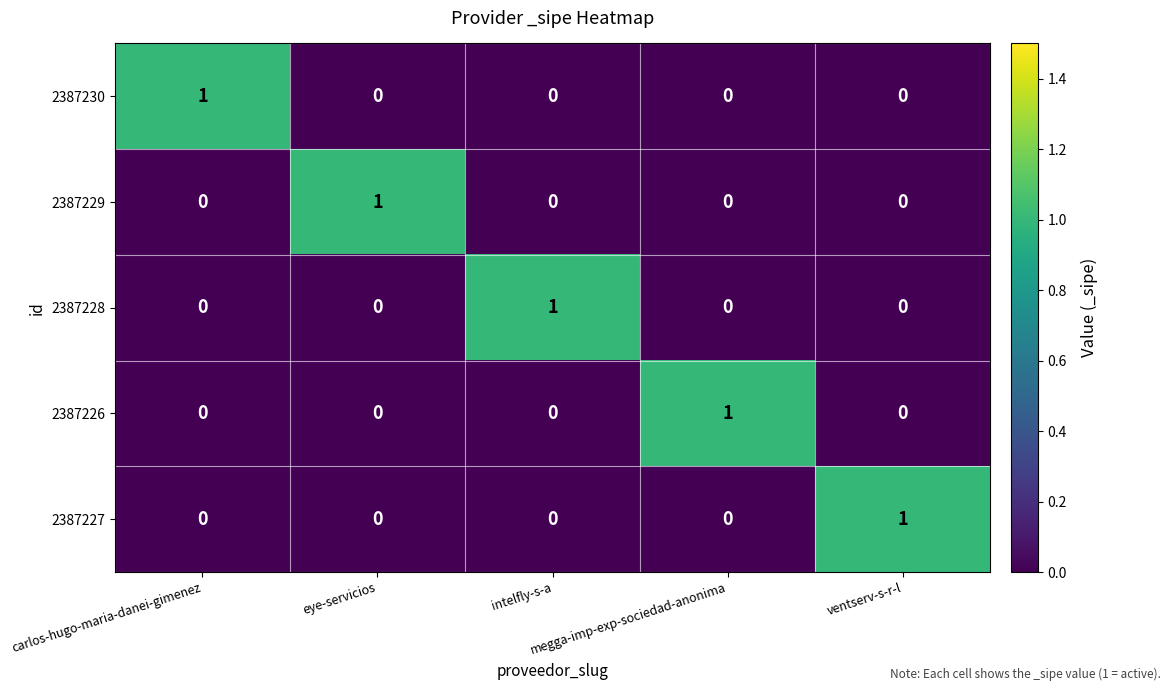

At how many categories does at least one series exceed 0?

5